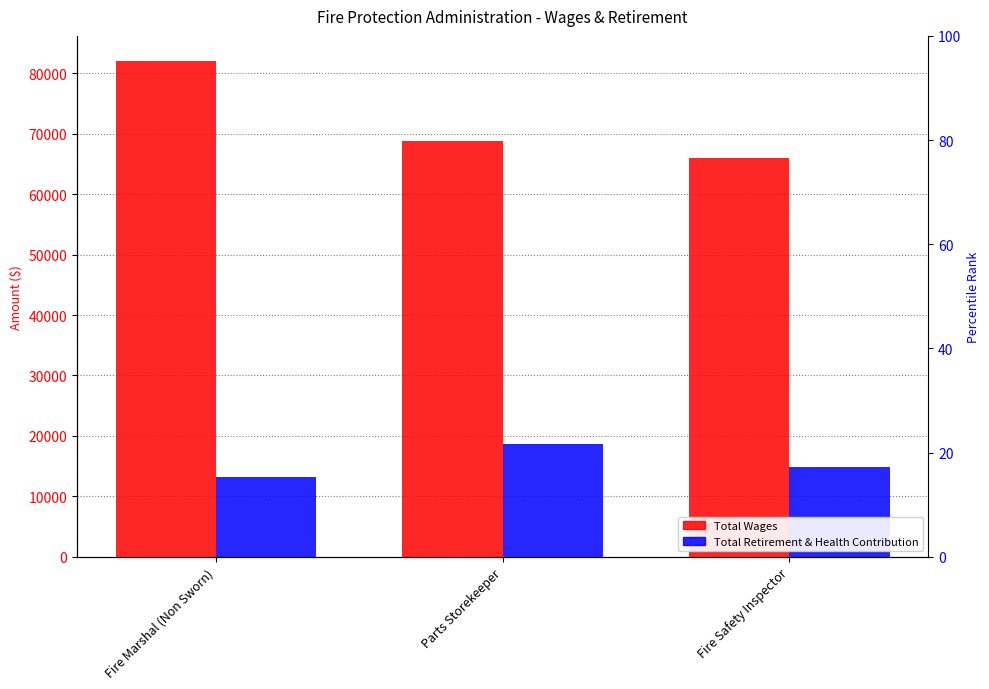

What are all the series names shown in the legend?

Total Wages, Total Retirement & Health Contribution